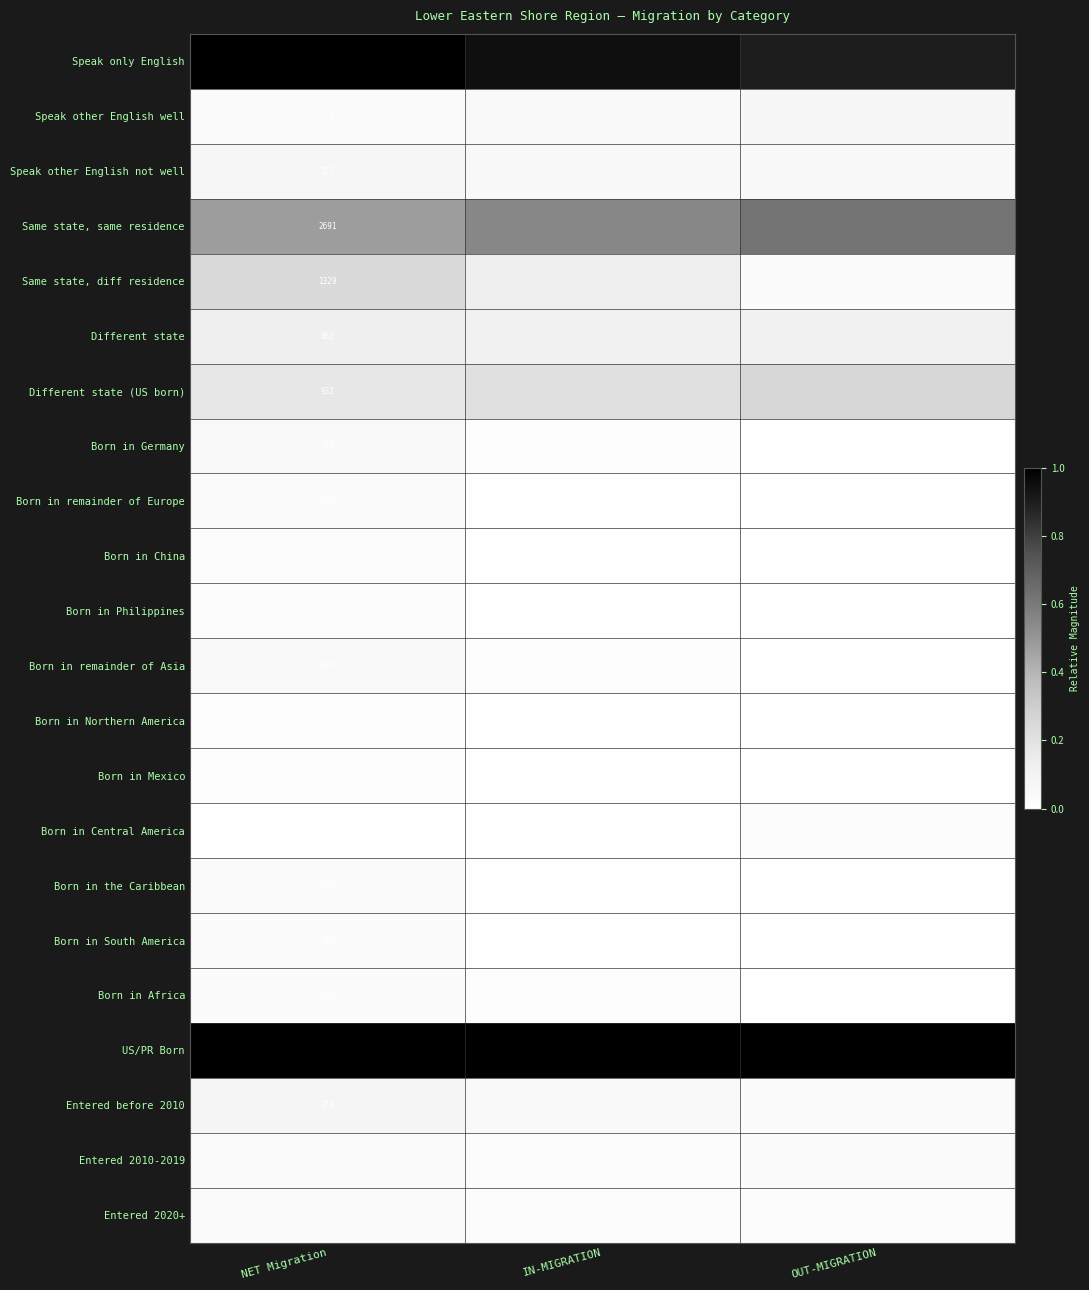

At which label is Speak only English closest to 0?

OUT-MIGRATION